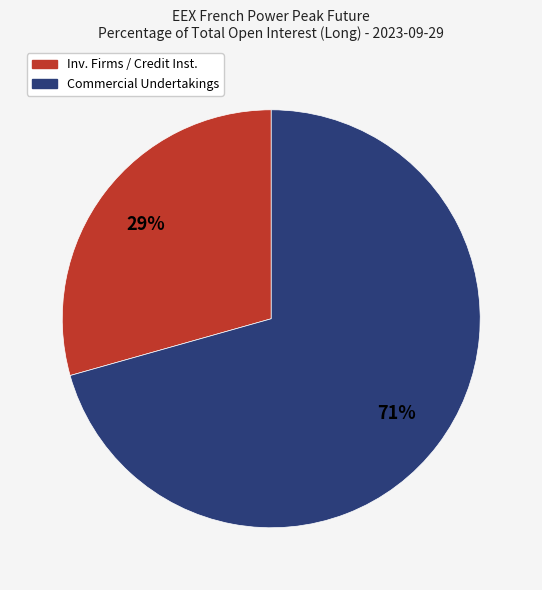

Count the number of slices in the pie.

2